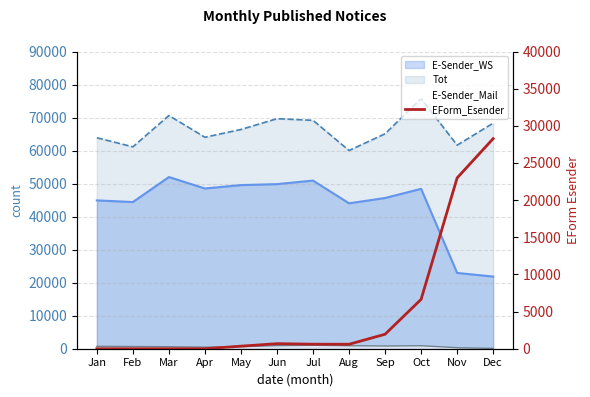

What is the difference between the values at Jun and Oct?

5962